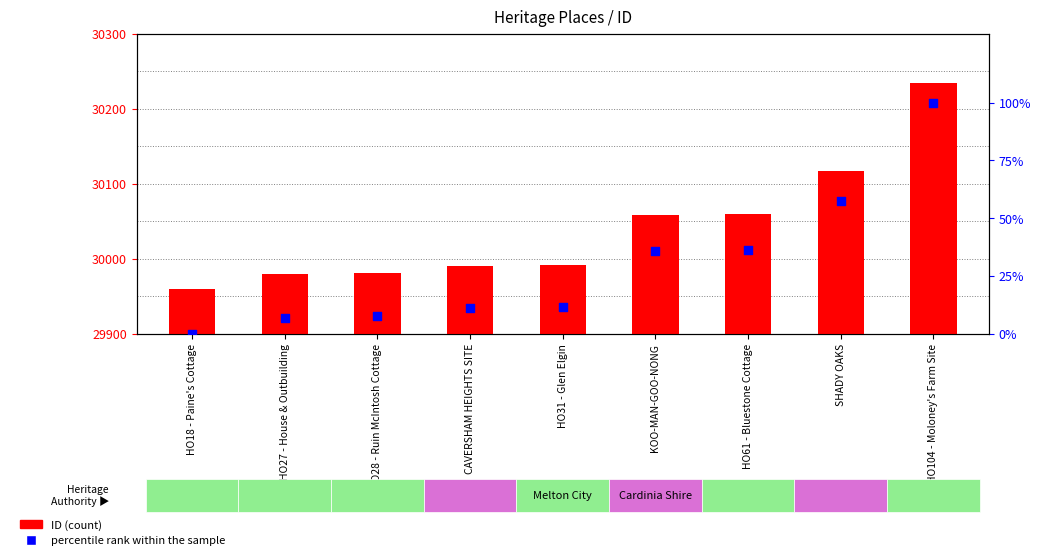

Which series reaches the maximum Y coordinate?

ID